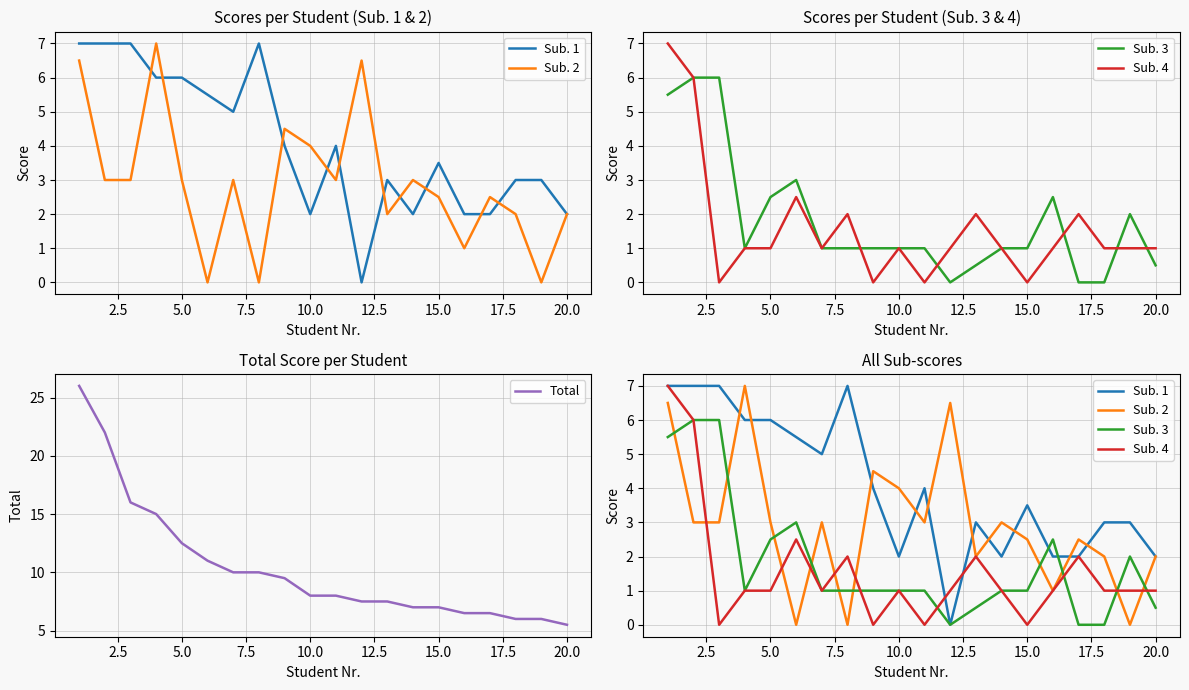

True or false: Total has a value of 1.7 at 20.0.

False